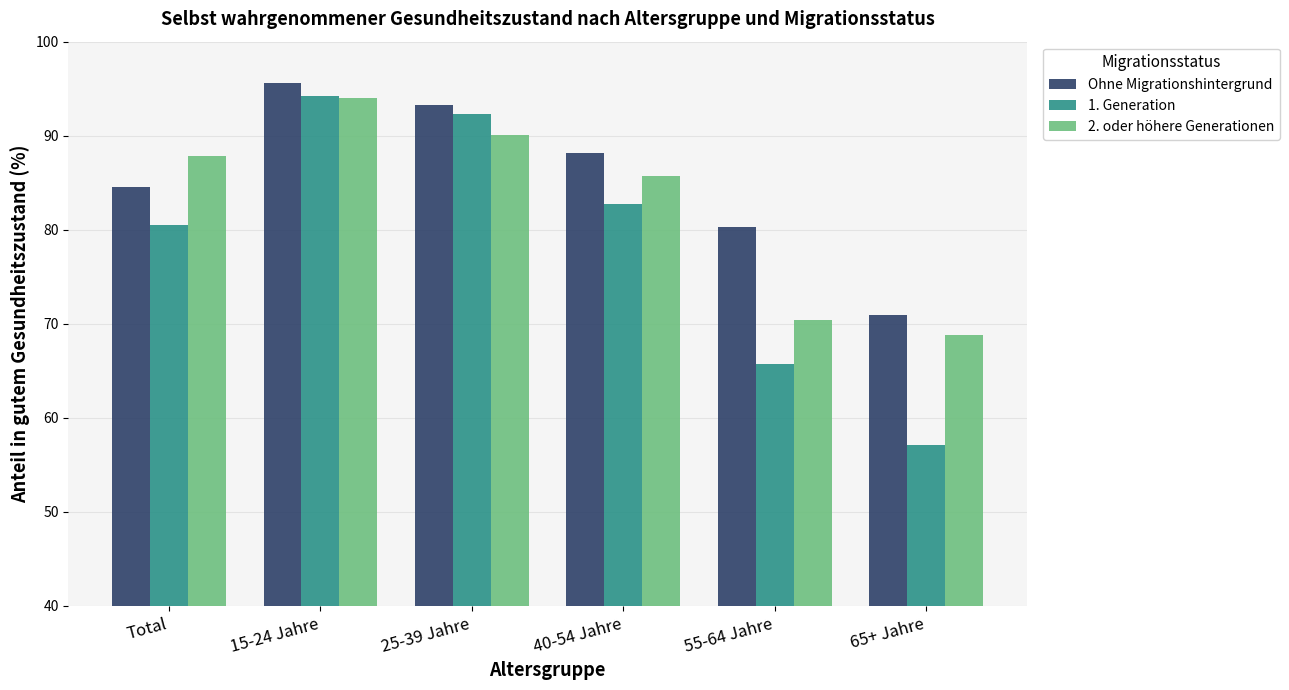

At 25-39 Jahre, list the series in order from smallest to largest.

2. oder höhere Generationen, 1. Generation, Ohne Migrationshintergrund